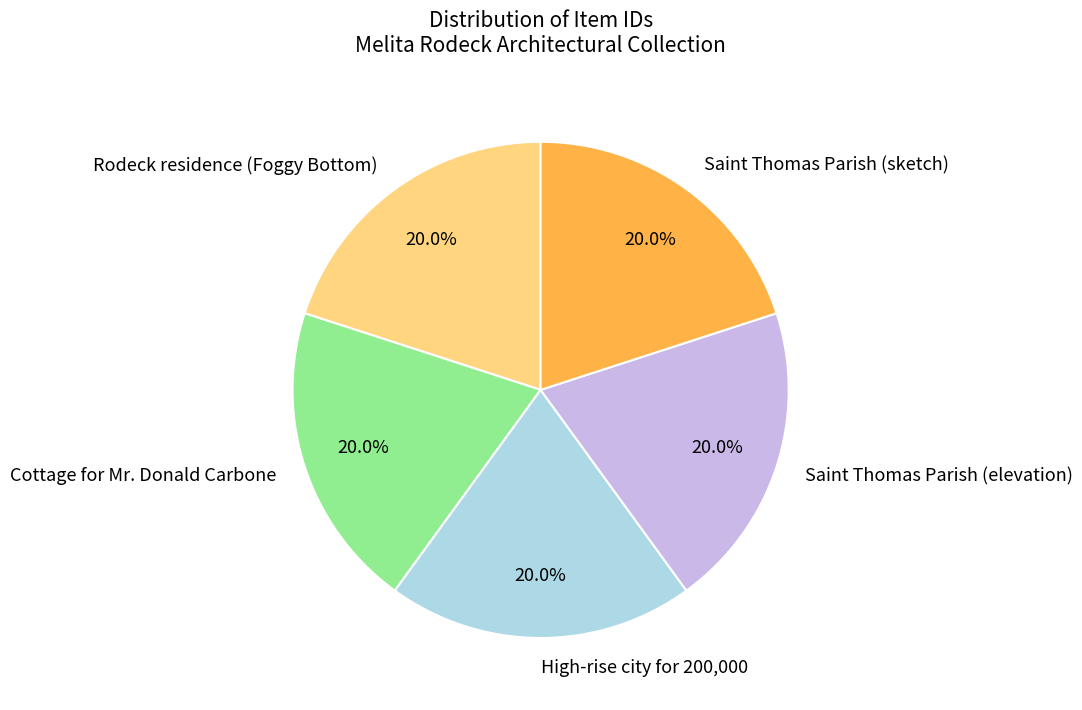

Is there a majority slice in this chart?

No